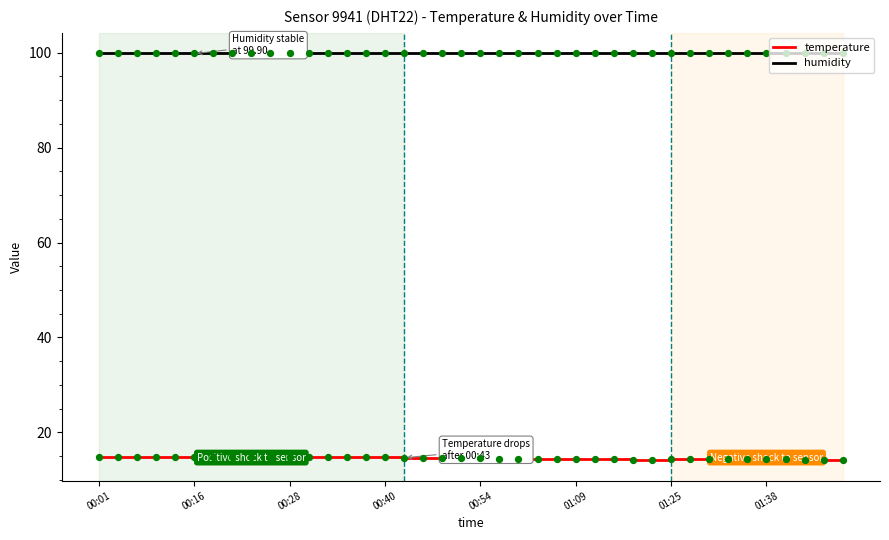

Which series has the widest spread of values?

temperature